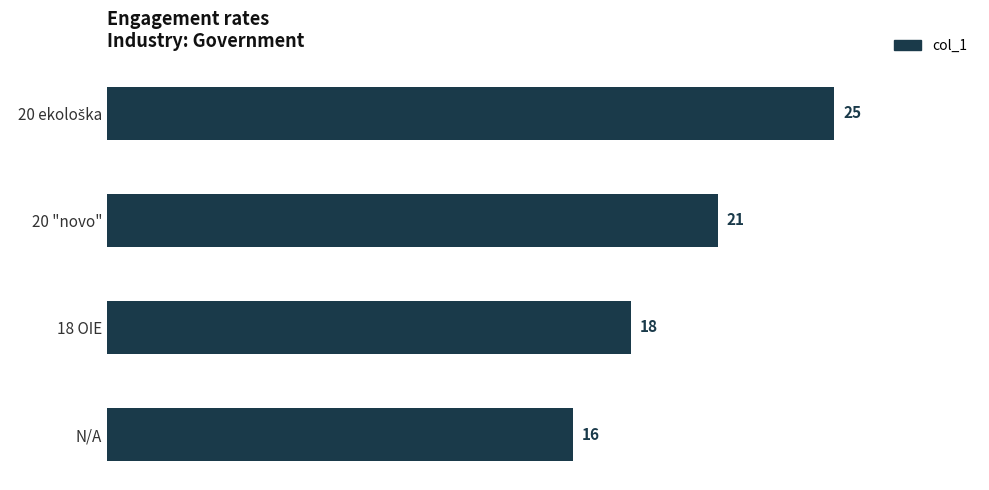

Which has a higher value, 20 "novo" or N/A?

20 "novo"